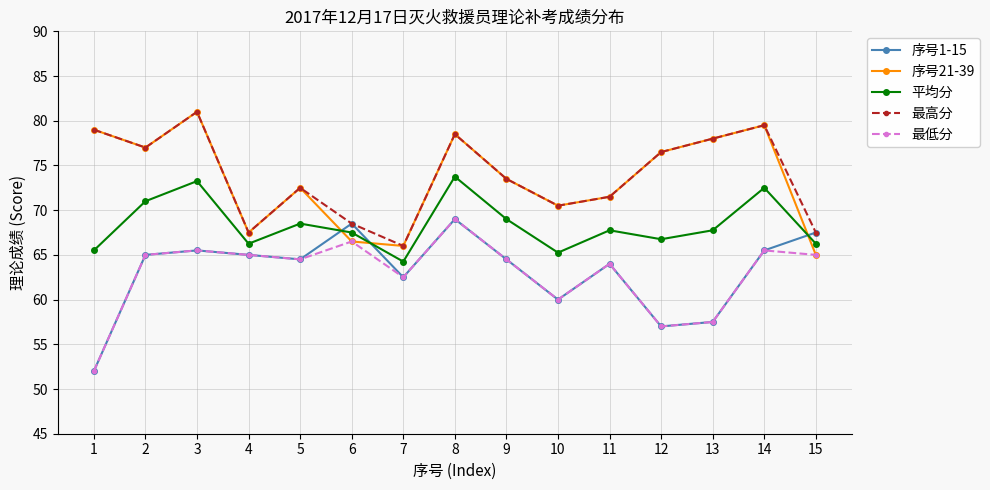

What is the maximum value for 最高分?

81.0